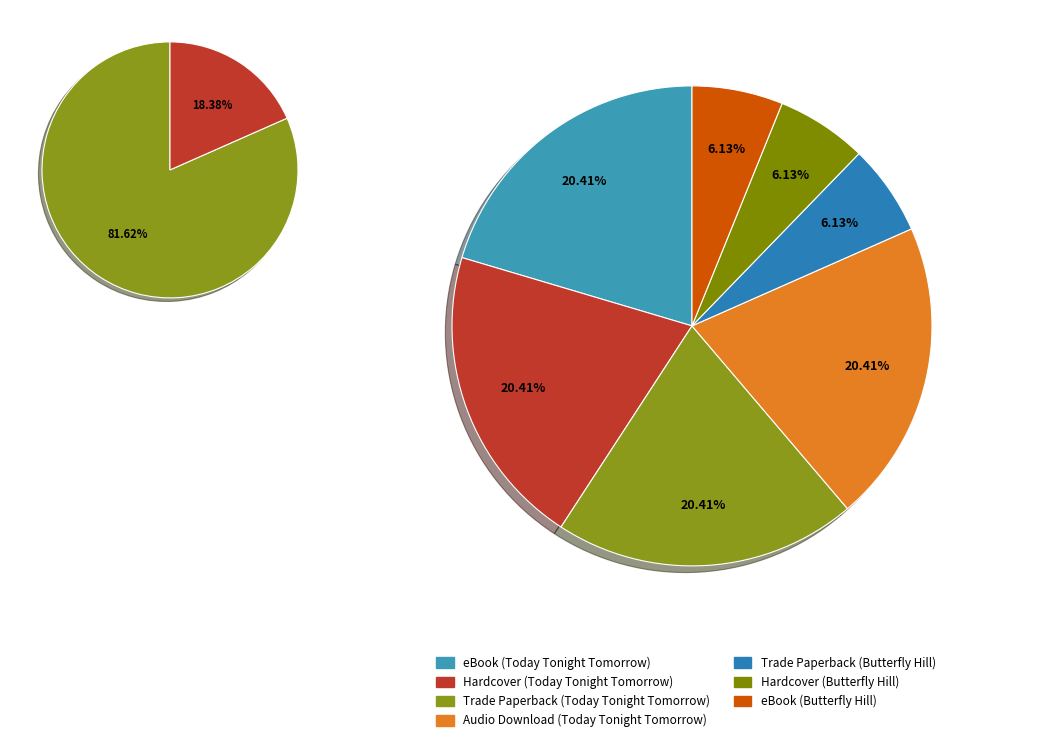

Is there any slice that represents more than half of the pie?

No